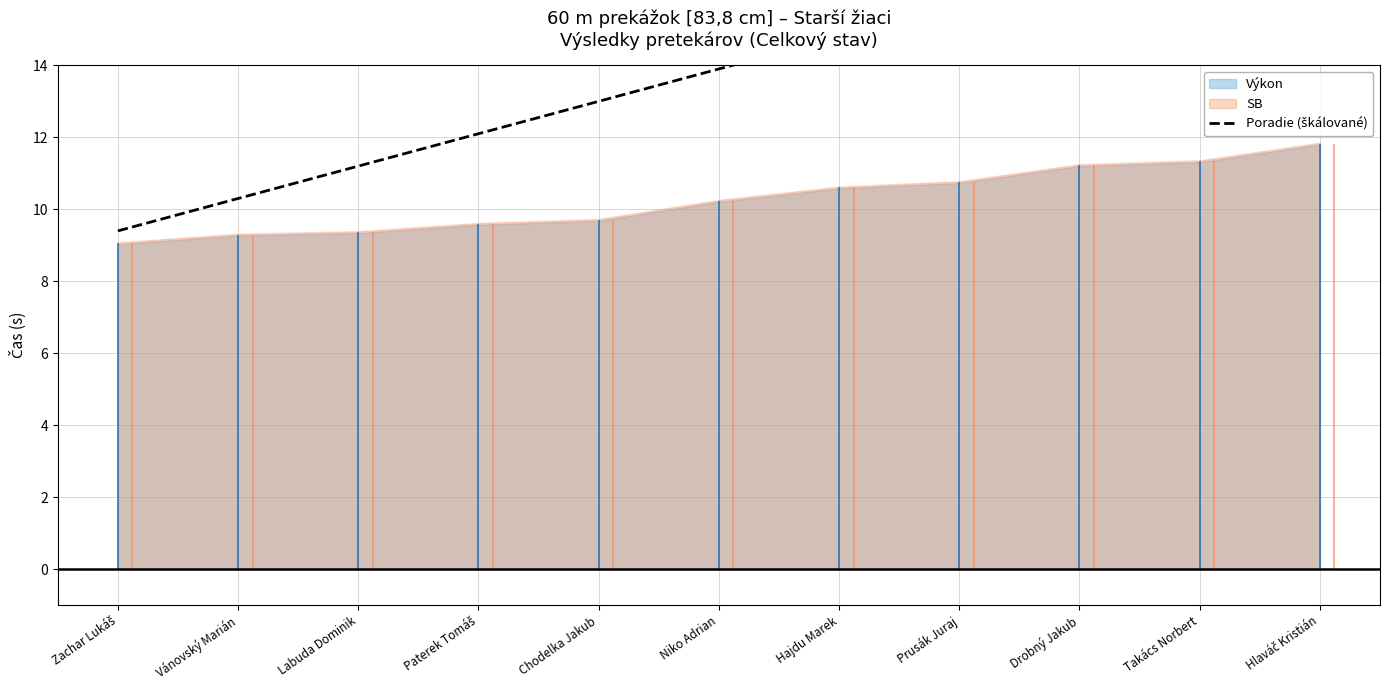

What position from the right is Hajdu Marek?

5